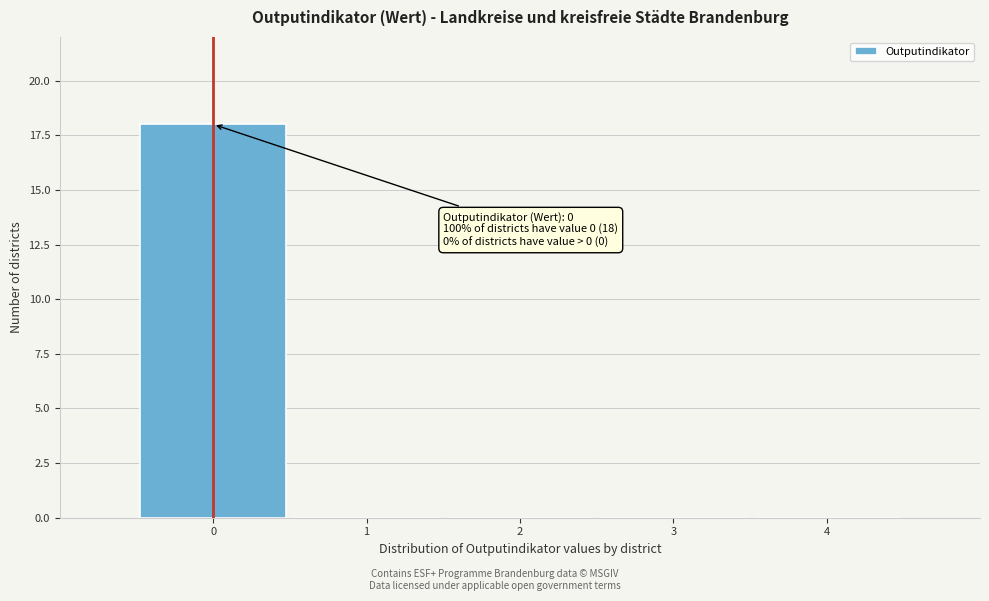

Over which range of the x-axis is the bar tallest?

-0.5 to 0.5